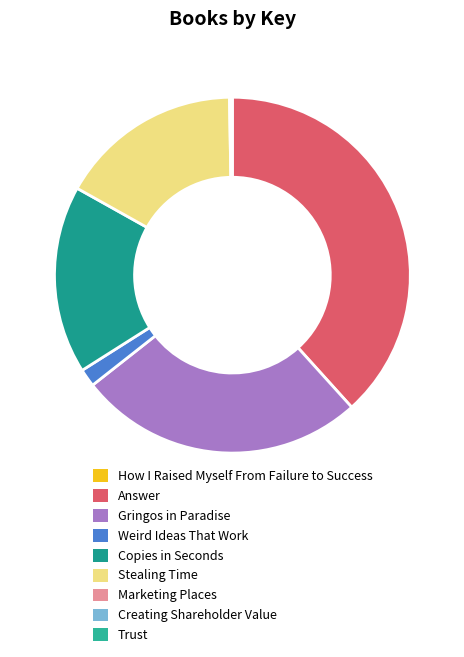

How many slices are in this pie chart?

9